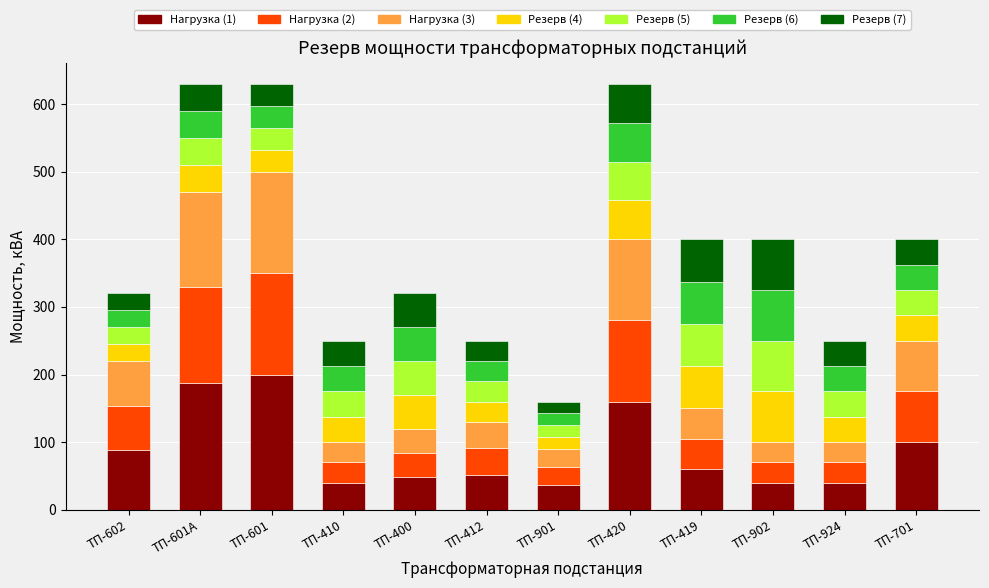

What is the total value across all series at ТП-601?

630.0